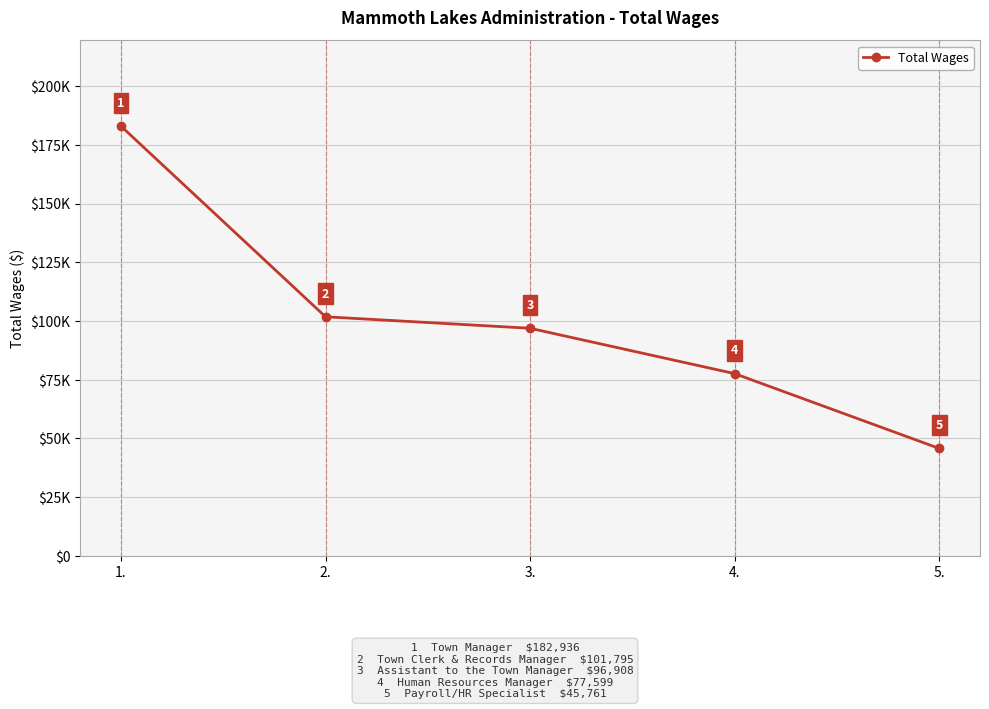

What is the difference between the maximum and minimum values?

137175